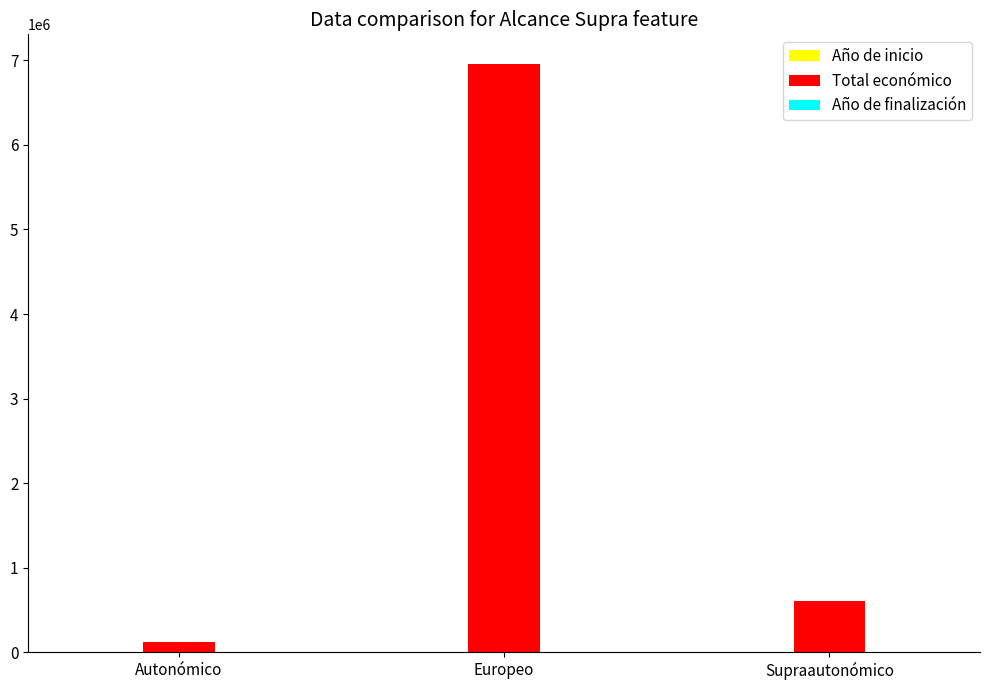

The value of Total económico at Europeo is 11319254.9. True or false?

False